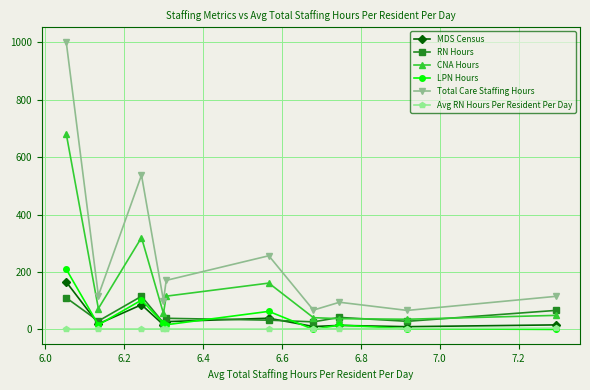

True or false: RN Hours and MDS Census cross at least once.

True